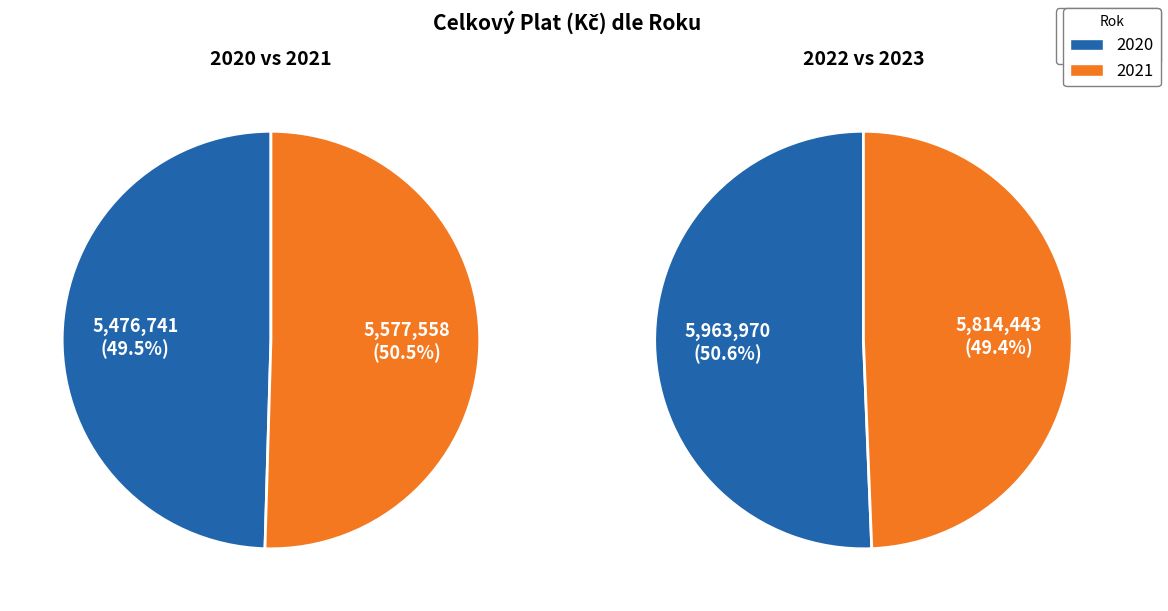

Is it true that 0 is 11% of the pie?

False